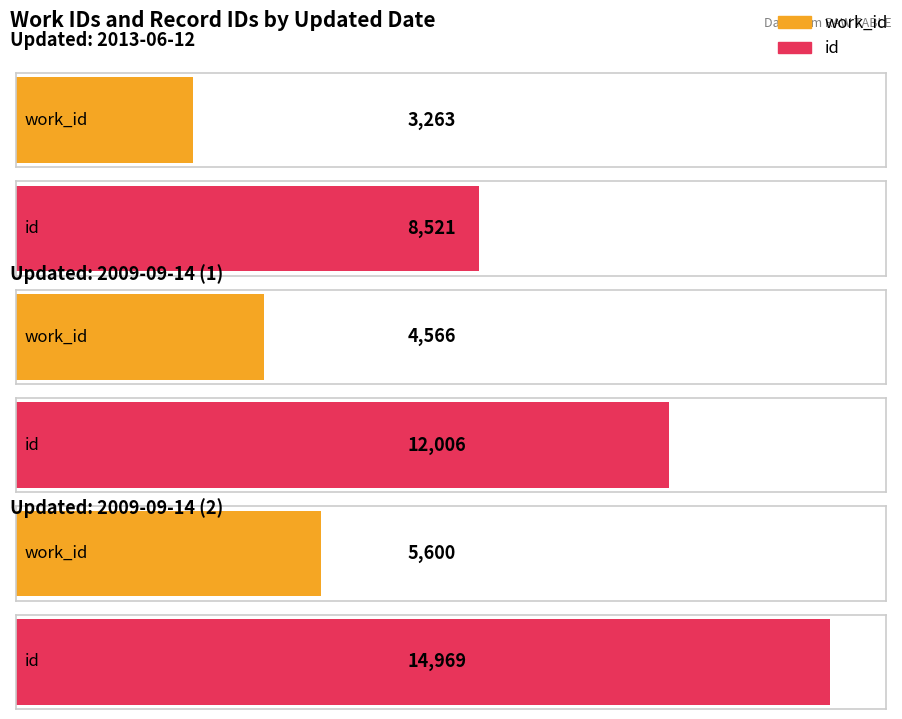

Rank the series by their average value, from lowest to highest.

work_id, id